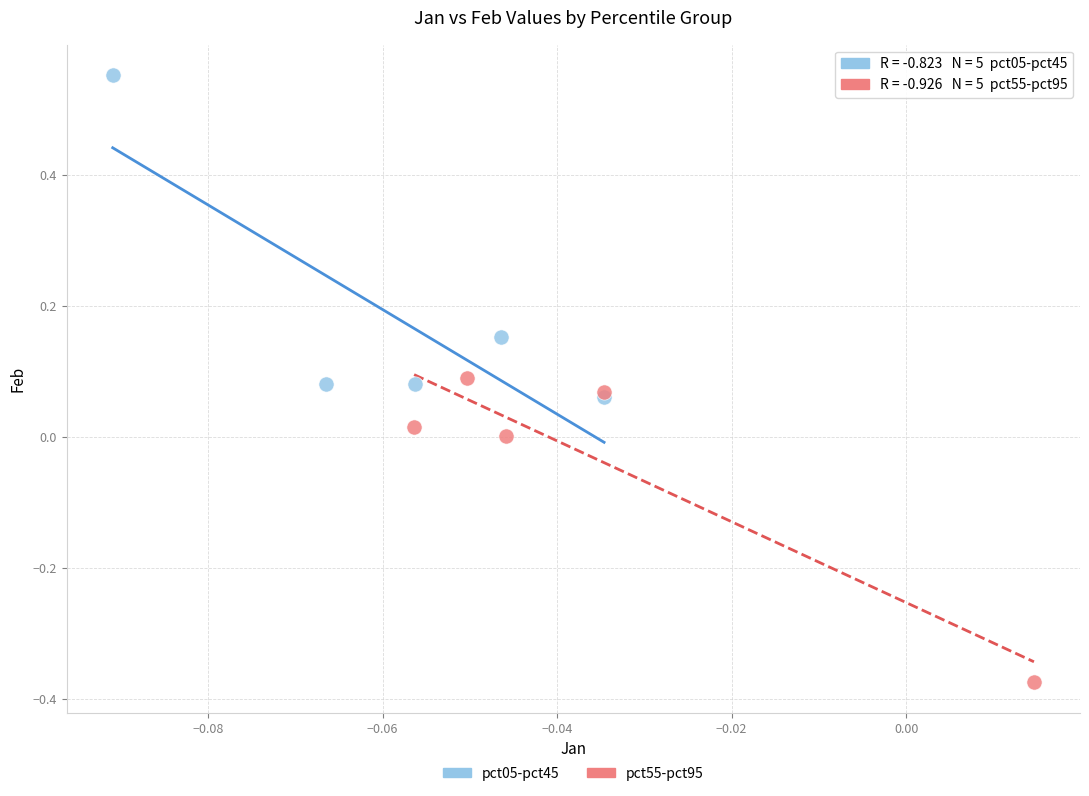

Which series has the largest Y range (max minus min)?

pct05-pct45